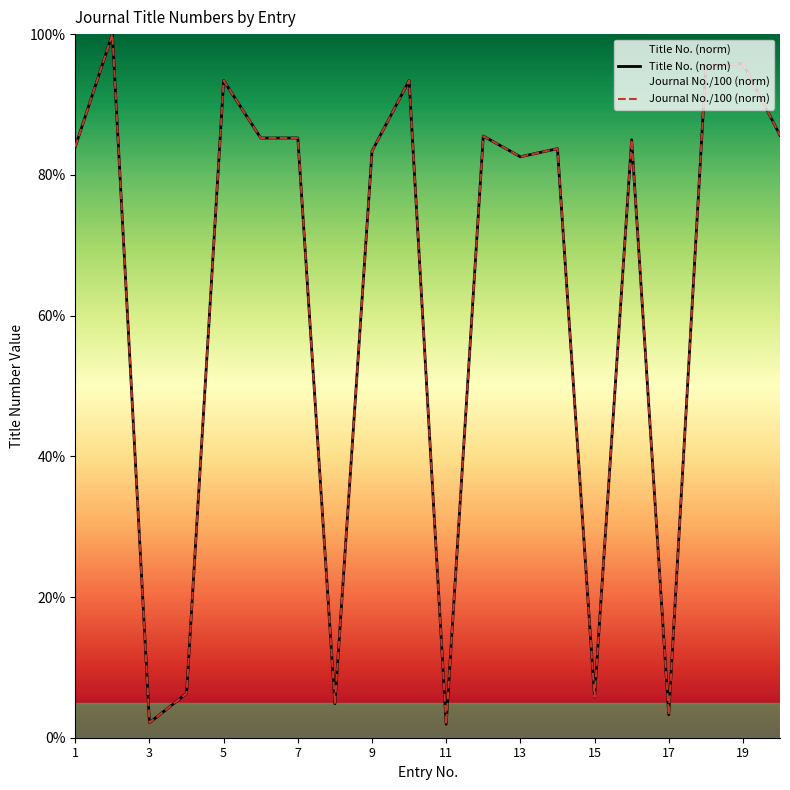

How many values in the Journal No./100 (norm) series exceed 84?

10